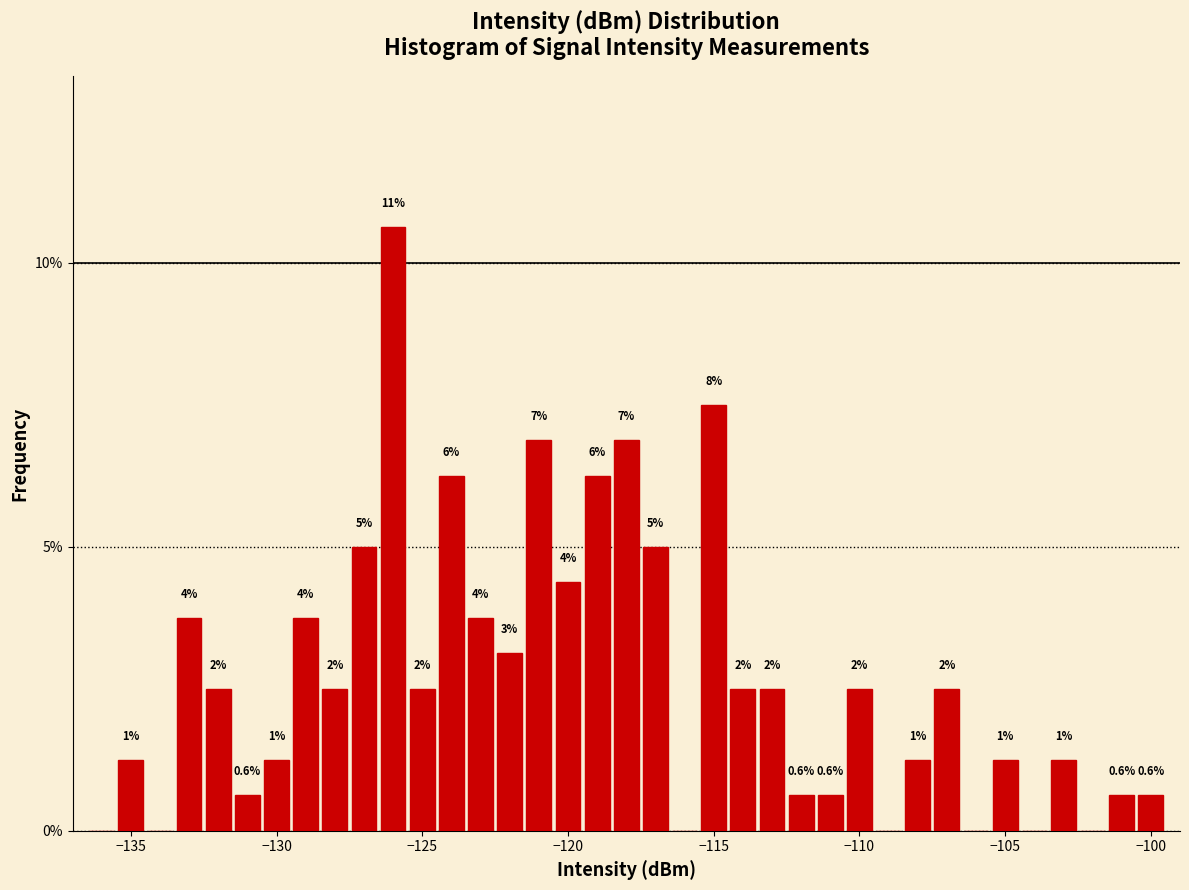

Around what value on the x-axis is the tallest bar? Give the approximate position of its centre, as read against the axis.

-126.0